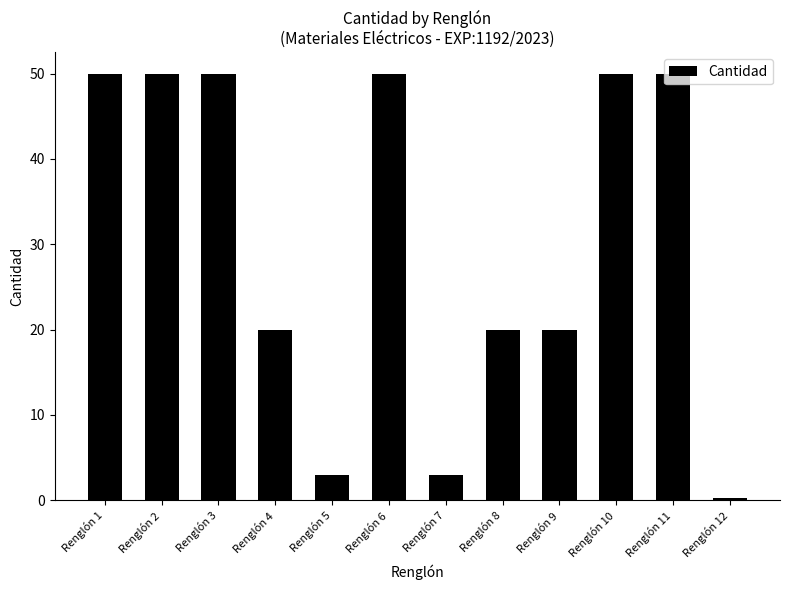

How many data points are less than 50?

6